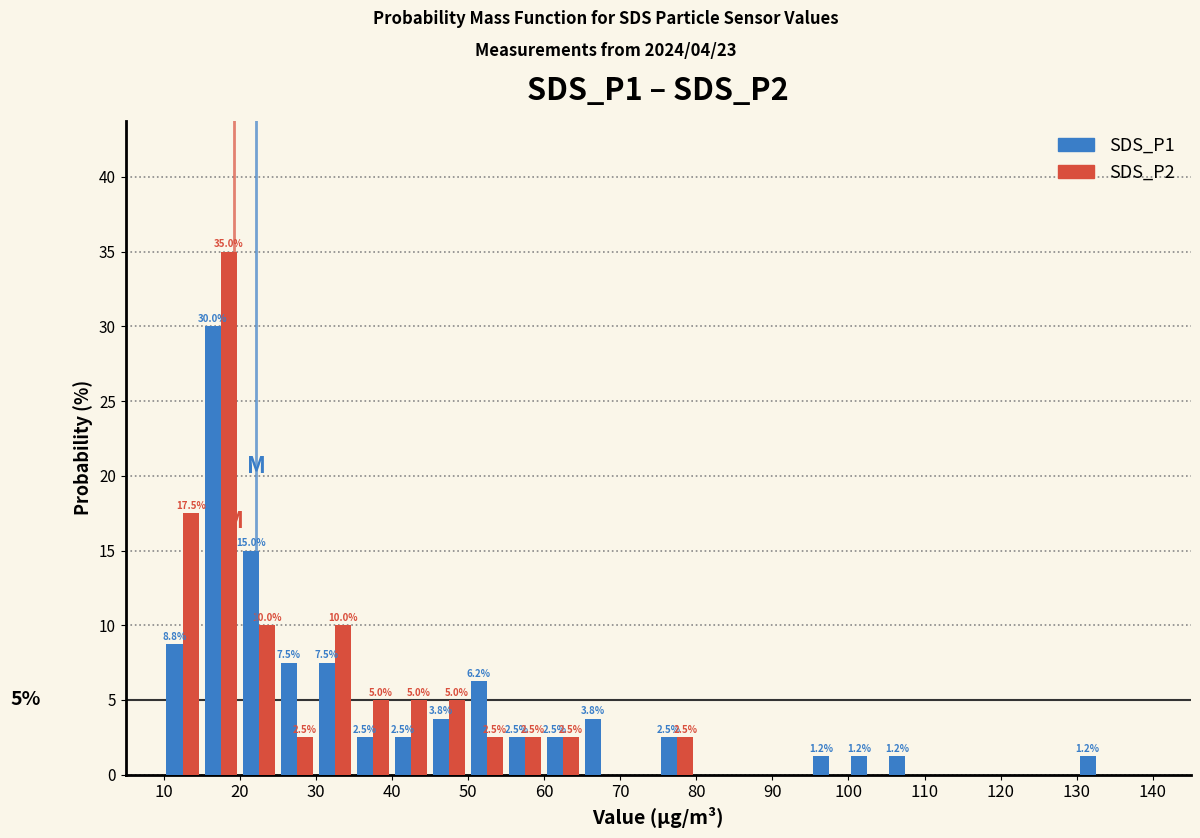

In the SDS_P2 series, which range on the x-axis has the tallest bar?

15 to 20